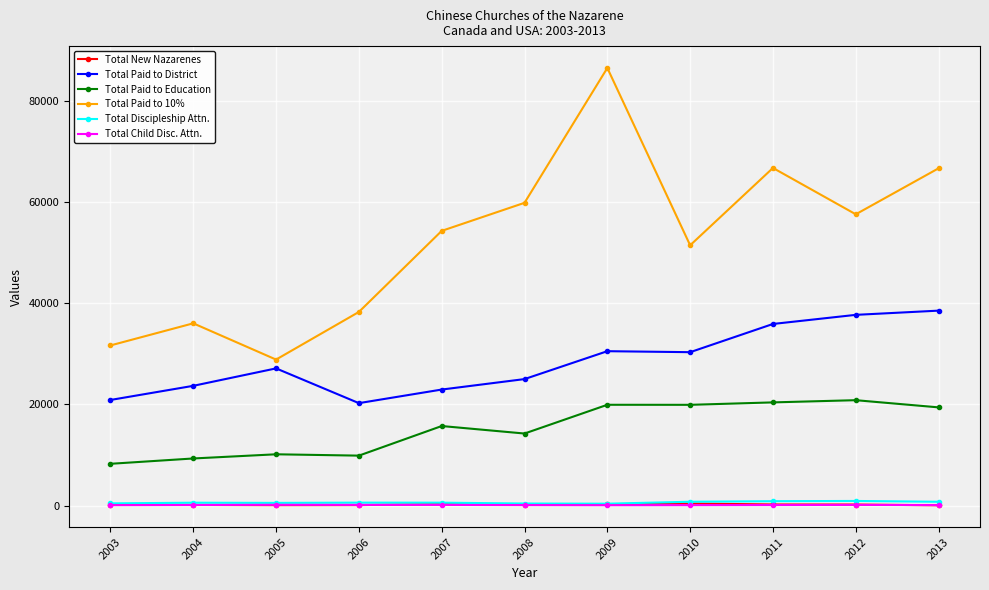

What is the value of the Total New Nazarenes point at the 6th from the left?

193